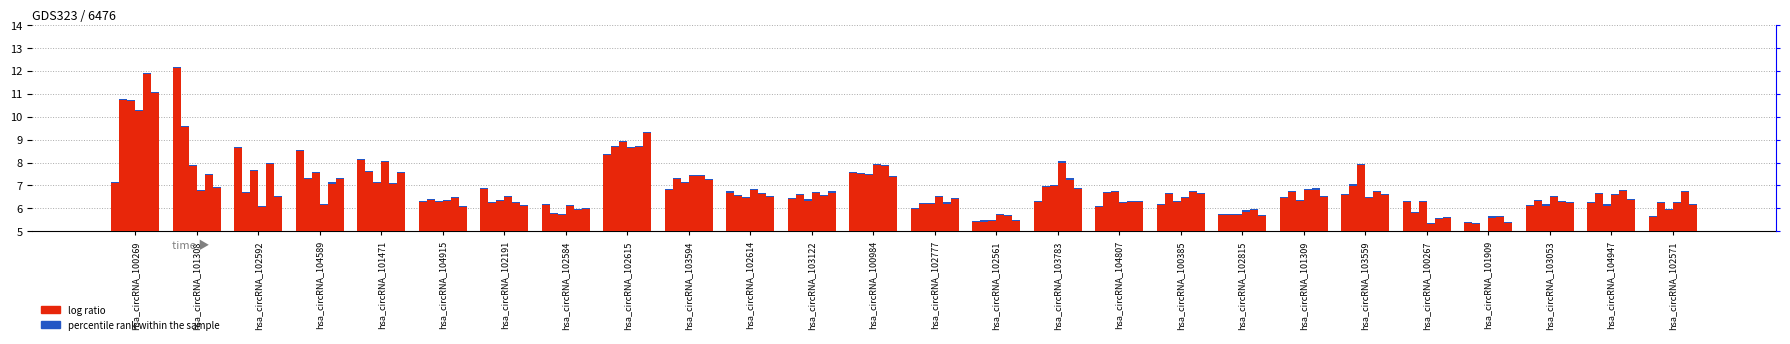

The value of GSM2205875 at hsa_circRNA_103122 is 4.0. True or false?

False